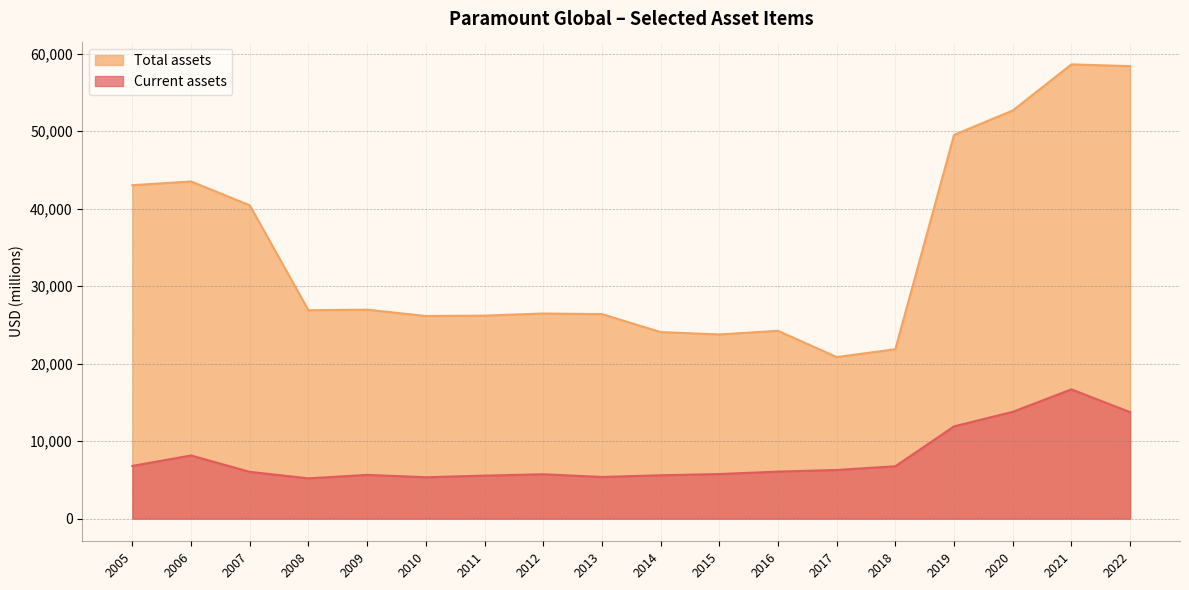

At which label does Total assets reach its minimum?

2017